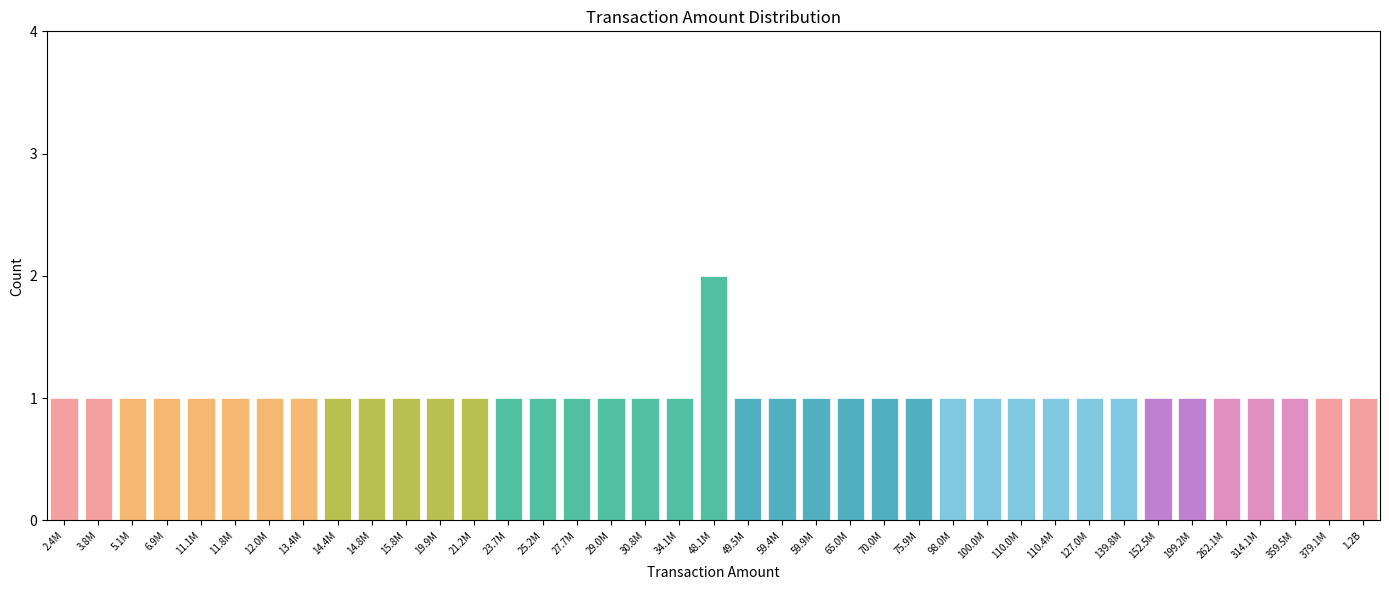

Which category has the highest value across all series?

48.1M